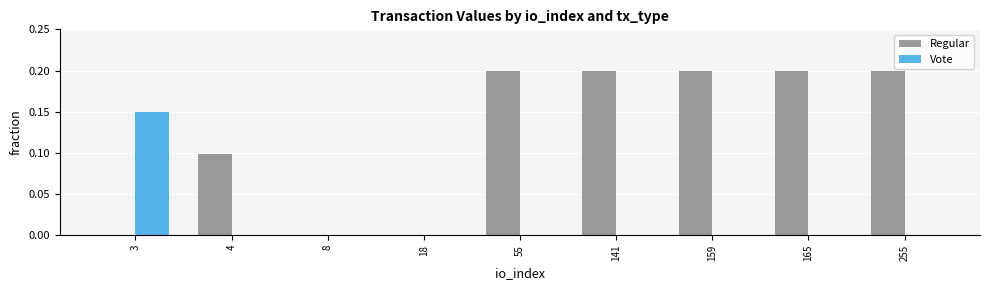

Is the value of Vote at 255 greater than the value of Regular at 55?

No